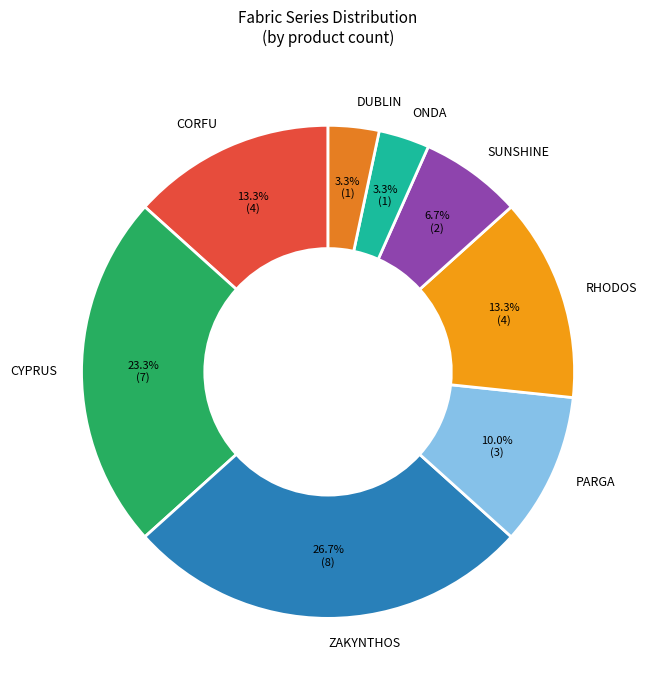

To the nearest percent, what is the difference between the largest and smallest slice percentages?

23%